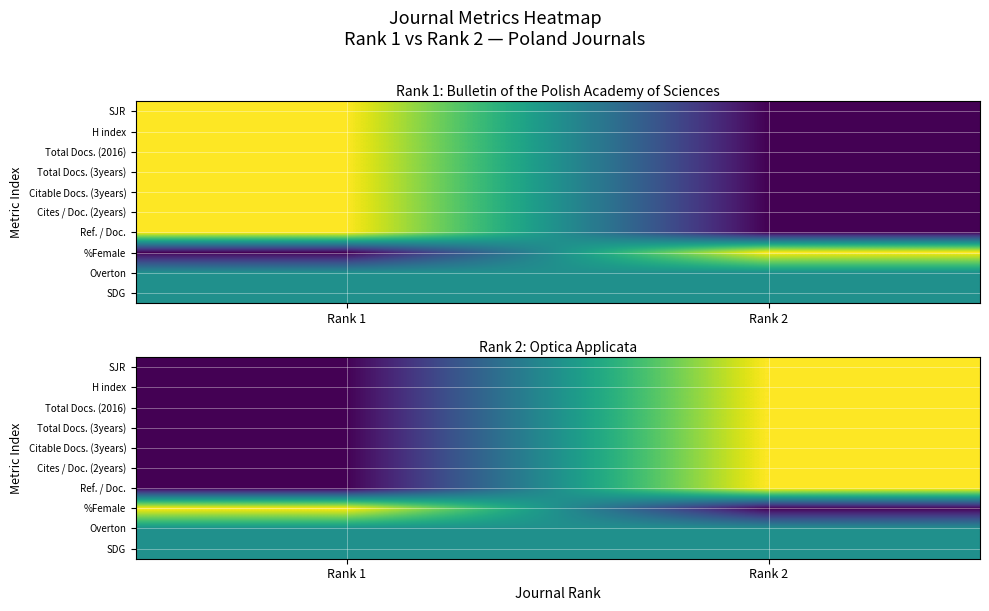

Is the value of %Female at Rank 1 greater than the value of Citable Docs. (3years) at Rank 1?

Yes